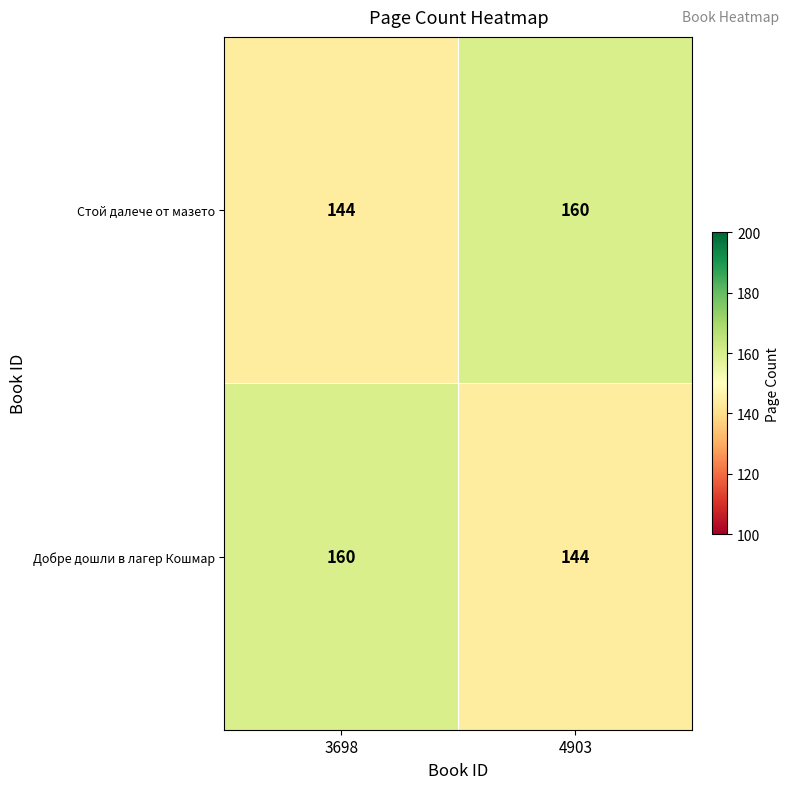

Is the value of Добре дошли в лагер Кошмар at 3698 greater than the value of Стой далече от мазето at 3698?

Yes